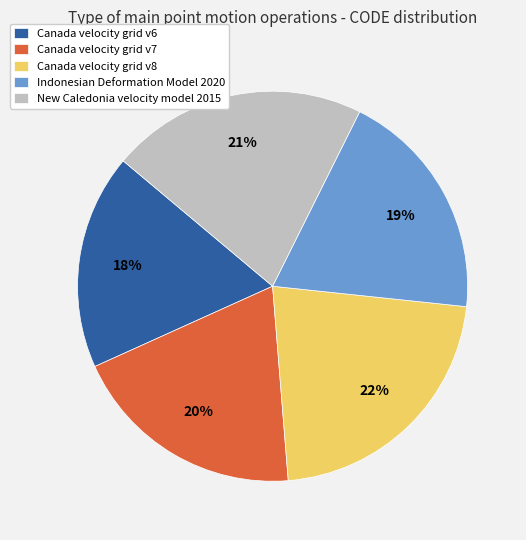

Which has a higher value, New Caledonia velocity model 2015 or Canada velocity grid v8?

Canada velocity grid v8